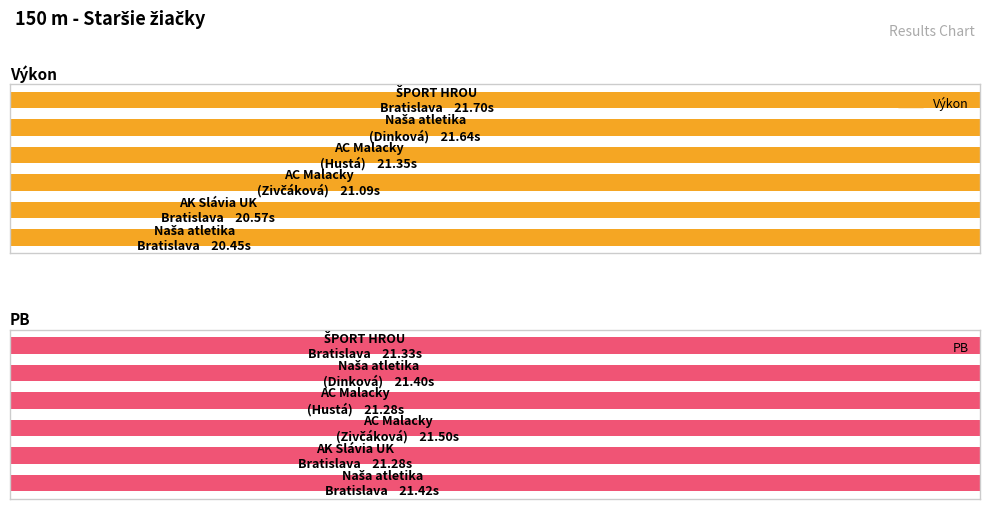

Reading left to right, extract all data points from this chart.

Výkon: 0=20.5	1=20.6	2=21.1	3=21.4	4=21.6	5=21.7
PB: 0=21.4	1=21.3	2=21.5	3=21.3	4=21.4	5=21.3